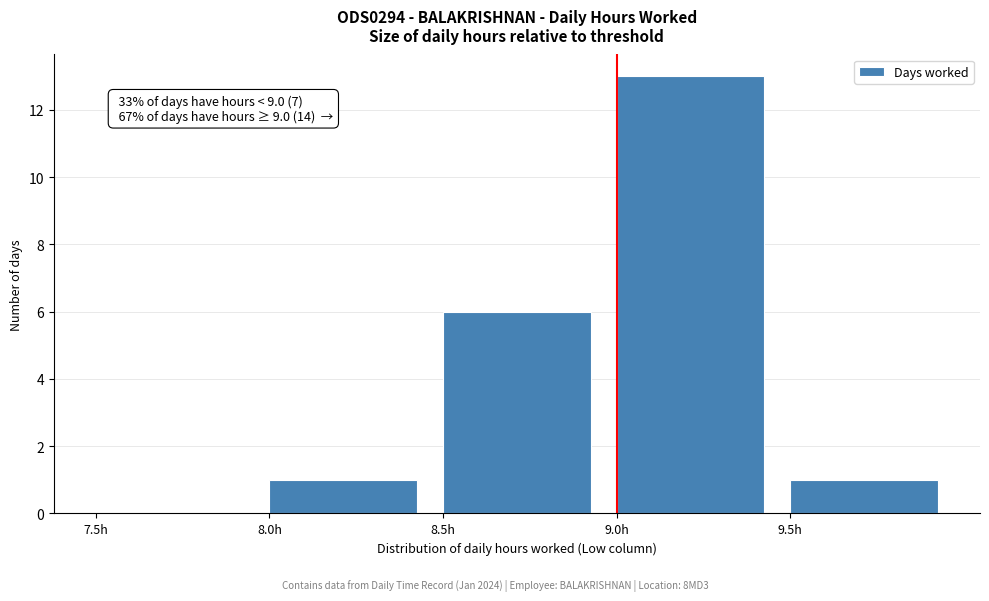

Which range on the x-axis has the tallest bar?

9.0 to 9.5